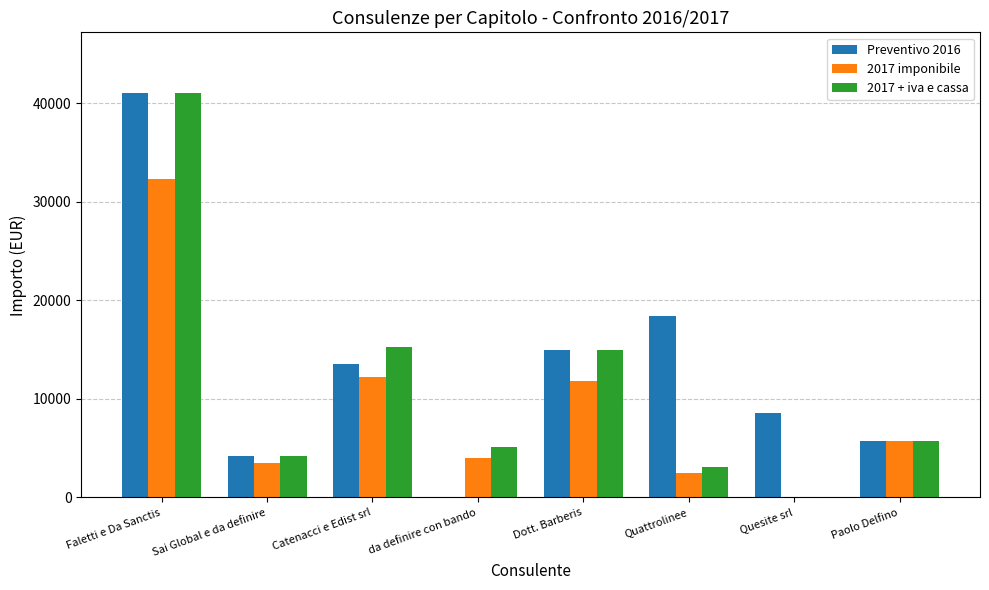

What is the sum of the Preventivo 2016 values at Paolo Delfino and Quattrolinee?

24152.8